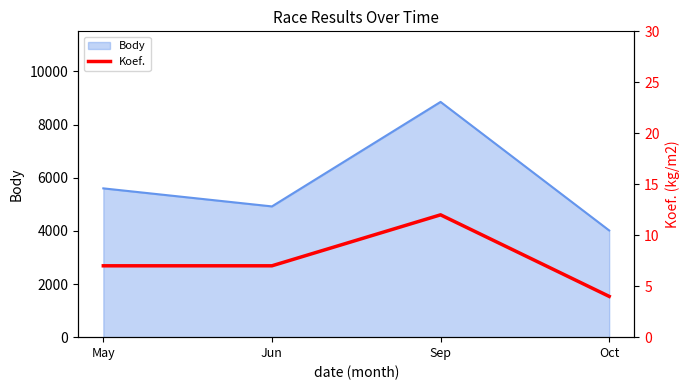

Between Oct and May, which is larger?

May